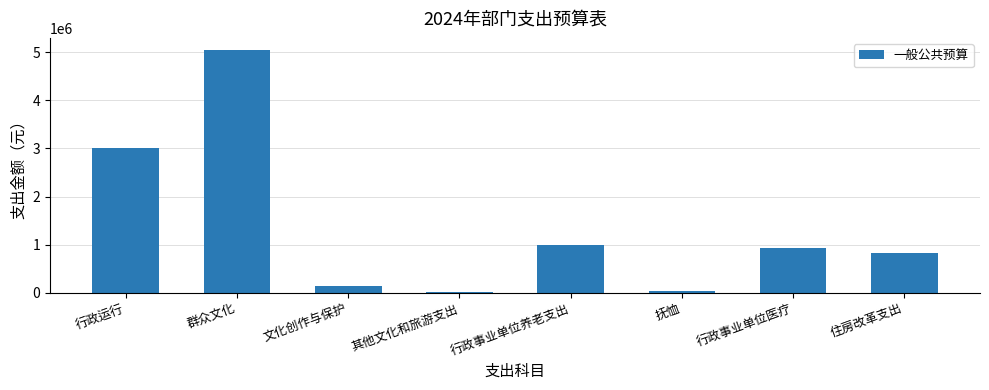

What is the sum of all values?

10981610.2